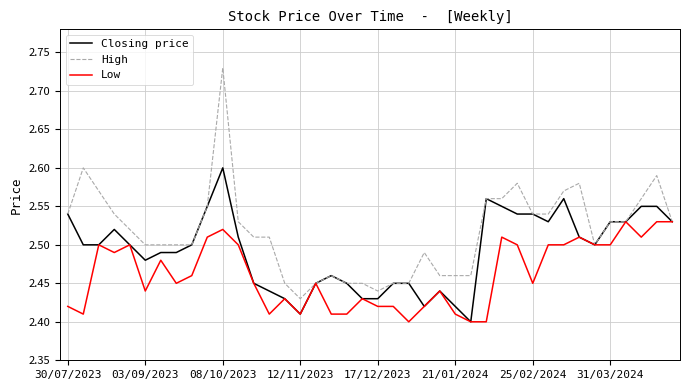

Rank the series by their average value, from lowest to highest.

Low, Closing price, High